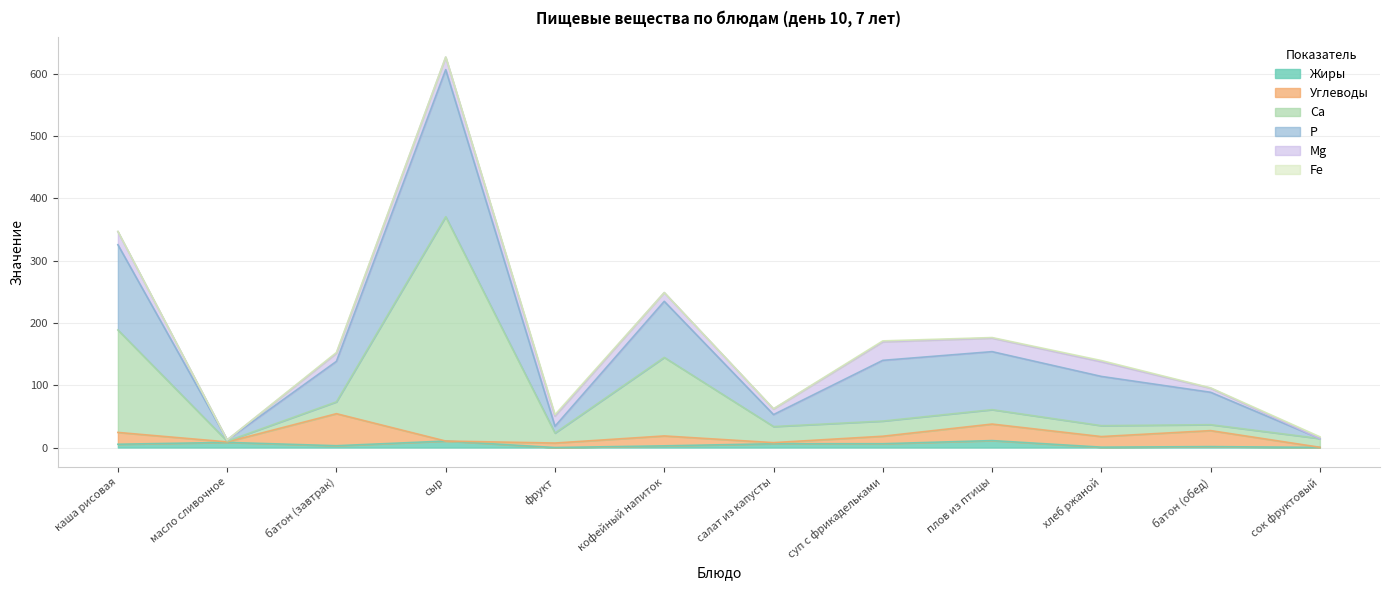

What is the label of the 3rd point from the left?

батон (завтрак)